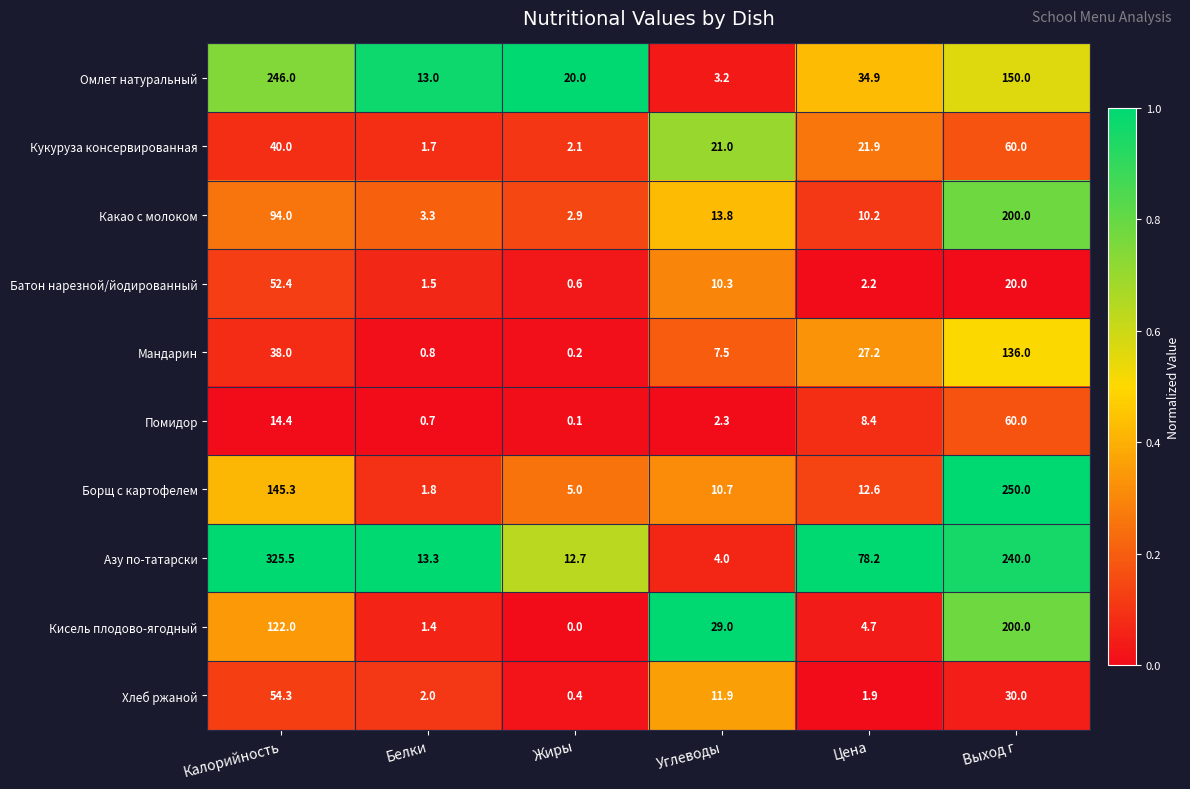

Which label corresponds to the smallest value in the chart?

Жиры